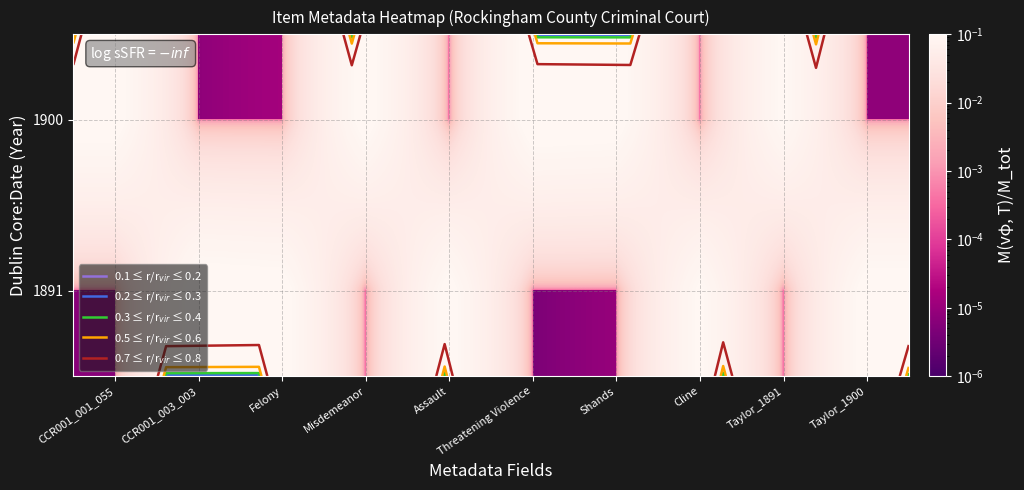

At how many categories does at least one series exceed 0?

10